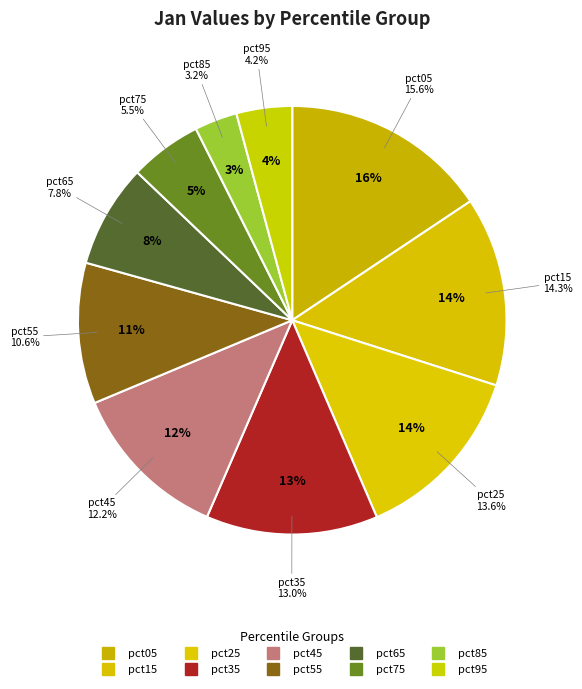

Does pct25 account for over 50% of the chart?

No